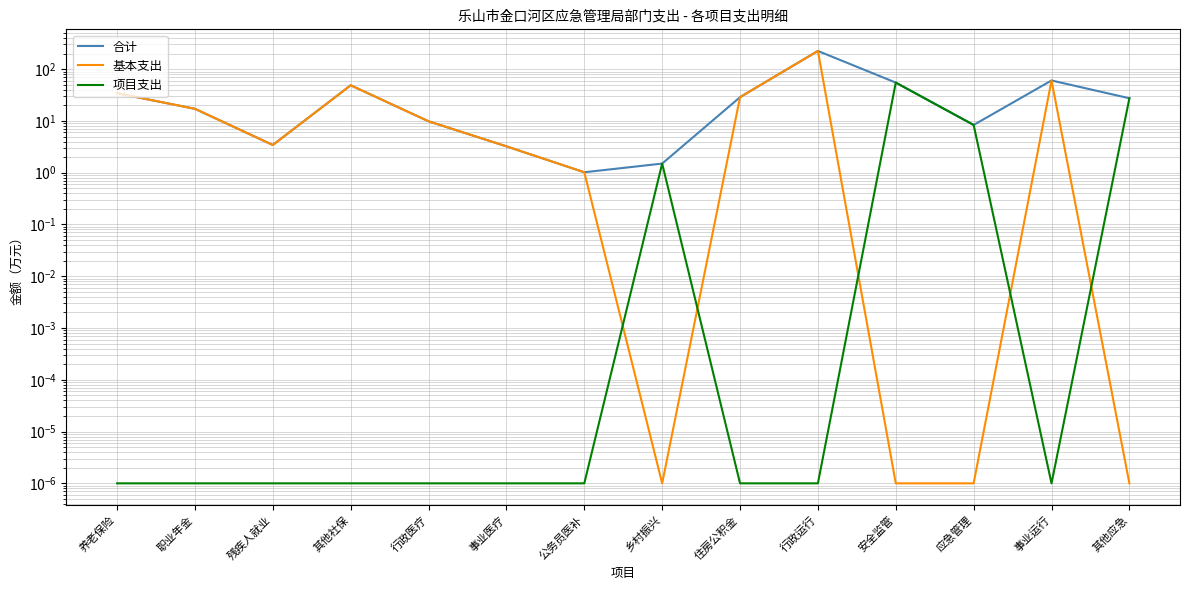

The value of 基本支出 at 养老保险 is 54.1. True or false?

False